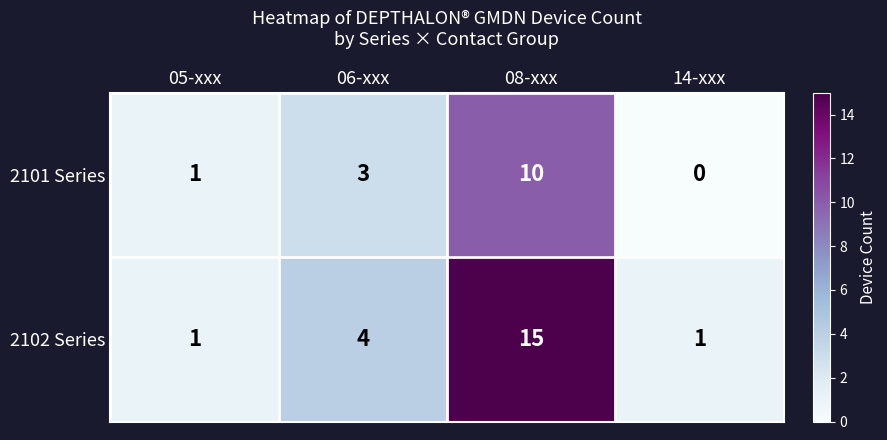

What is the spread (max minus min) of values at 06-xxx?

1